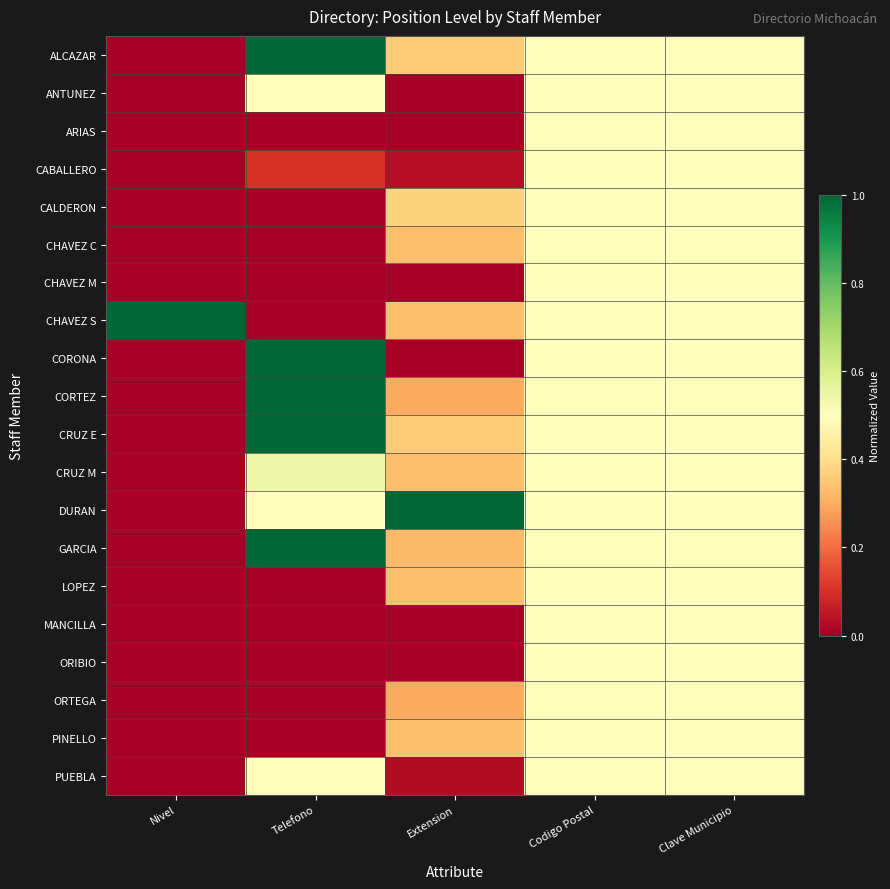

Which label corresponds to the largest value in the chart?

Nivel